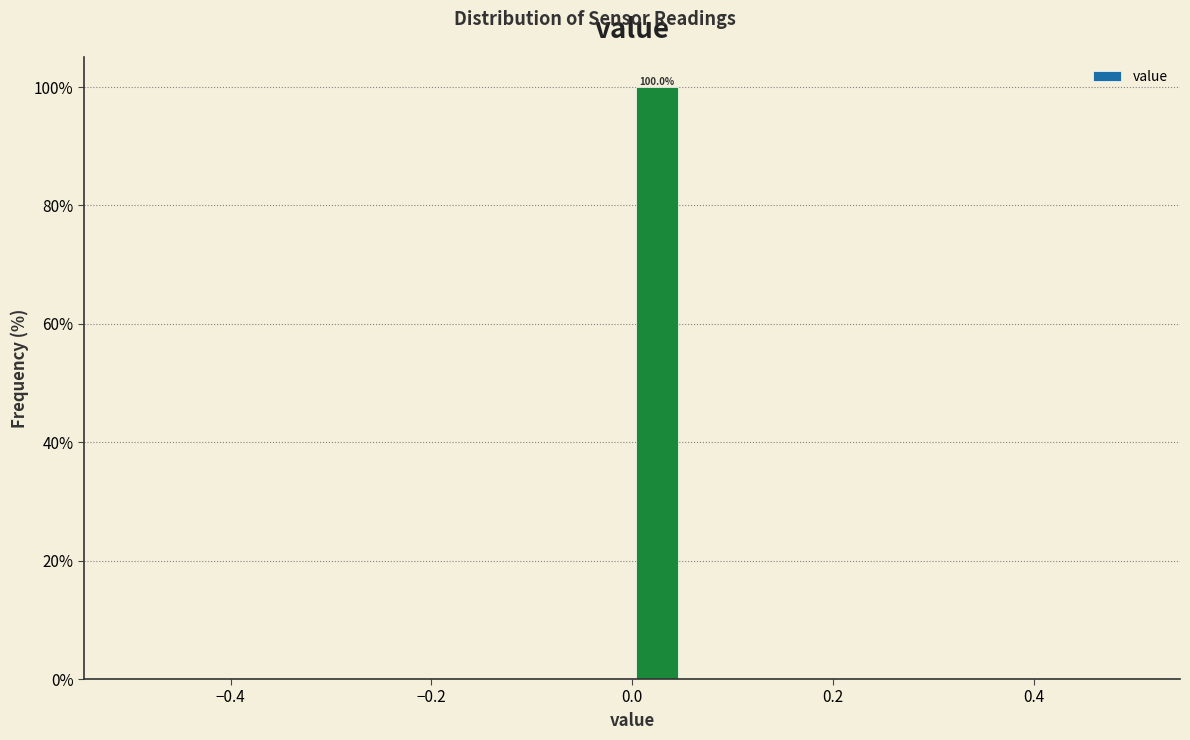

Around what value on the x-axis is the tallest bar? Give the approximate position of its centre, as read against the axis.

0.02